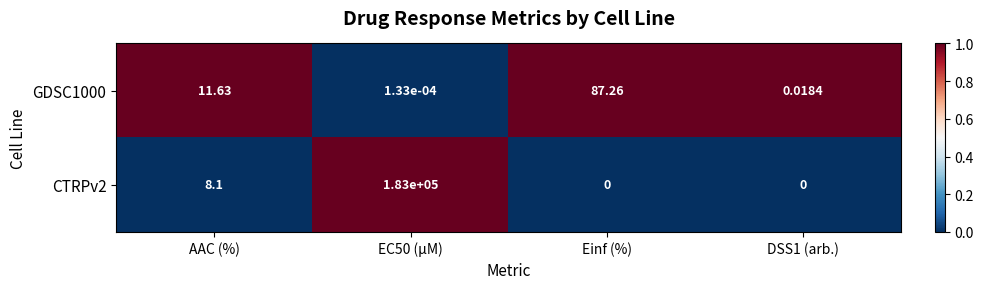

Is the value of GDSC1000 at Einf (%) greater than the value of CTRPv2 at AAC (%)?

Yes